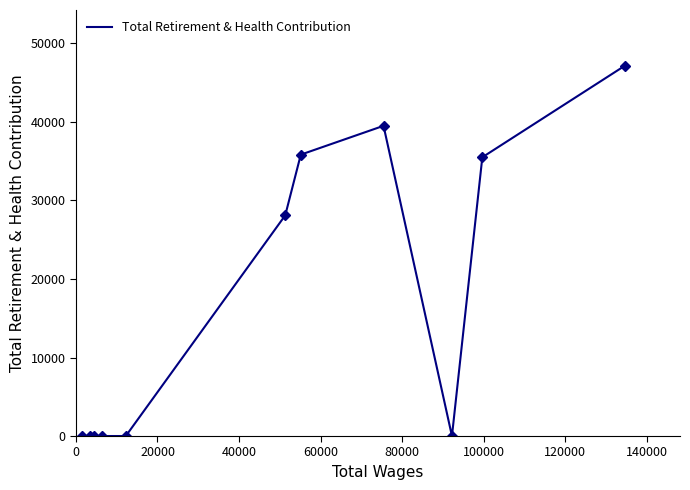

How many series are shown in this chart?

1